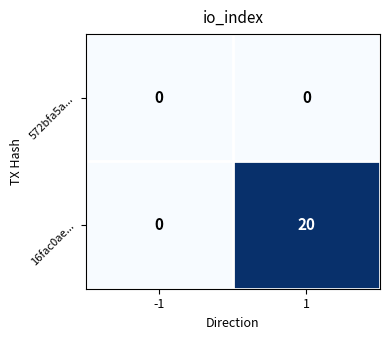

What is the sum of all 16fac0ae... values?

20